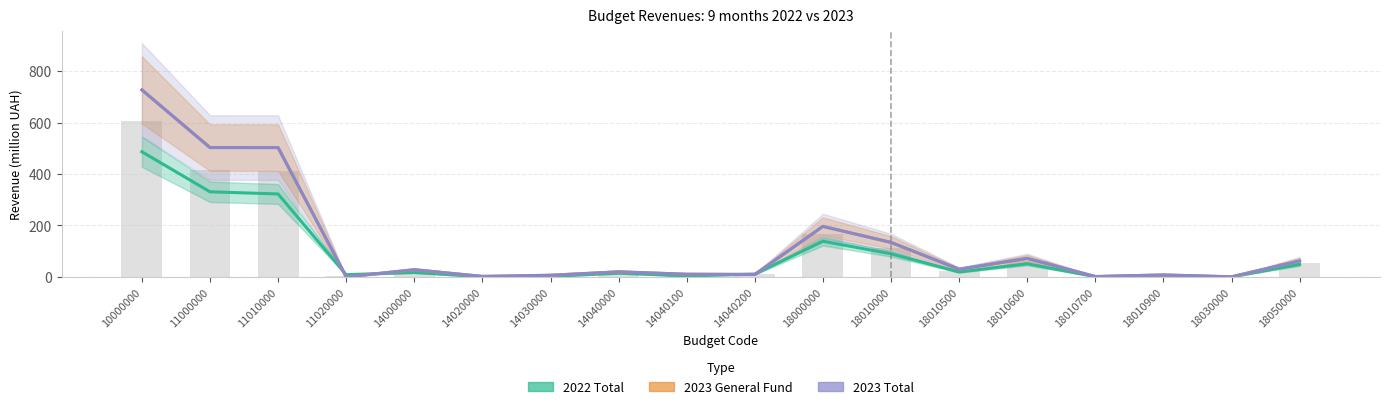

What are all the series names shown in the legend?

2022 Total, 2023 General Fund, 2023 Total